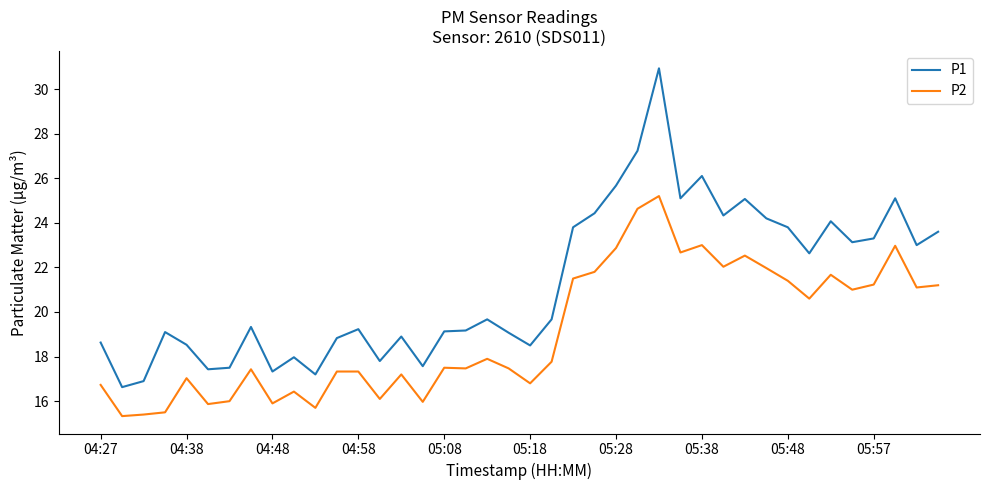

What is the average value of the P1 series?

21.2